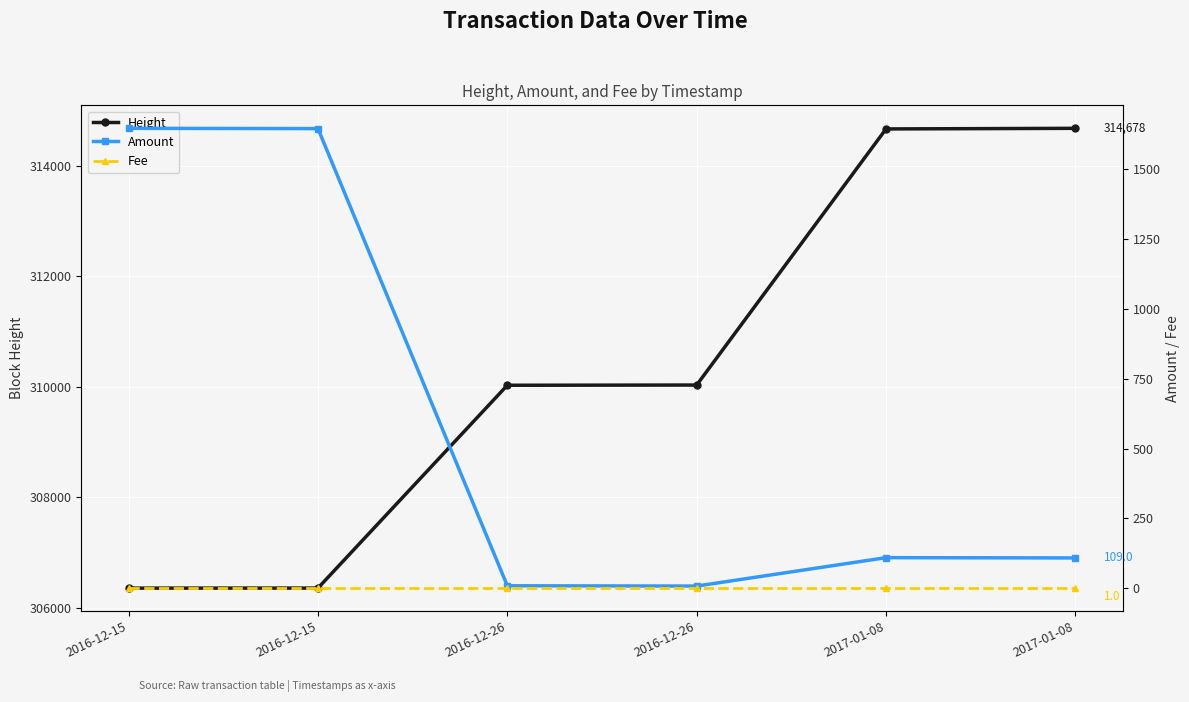

How many values in the Height series exceed 310033?

2